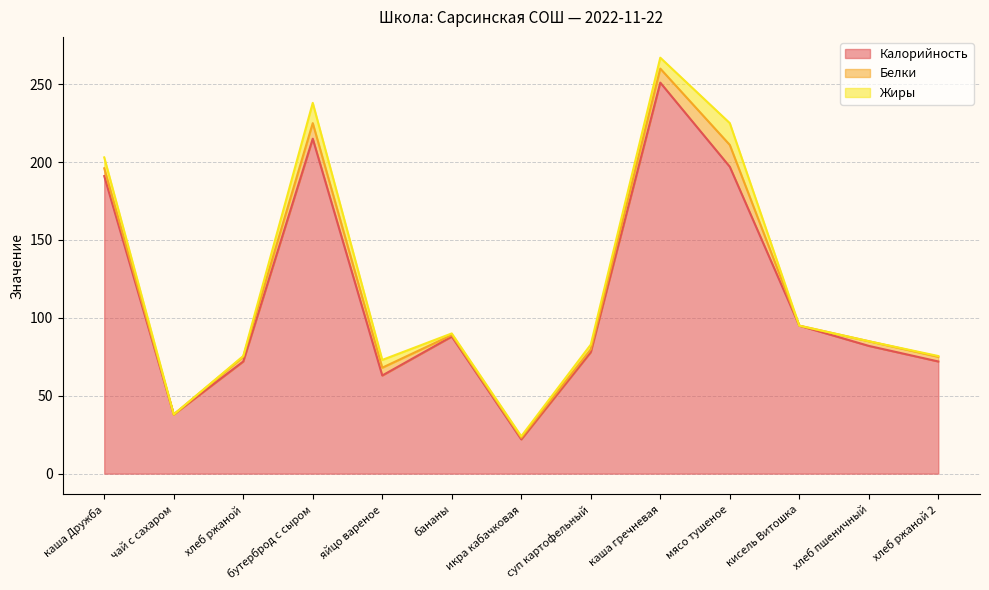

How many data points in Калорийность are above 82?

6